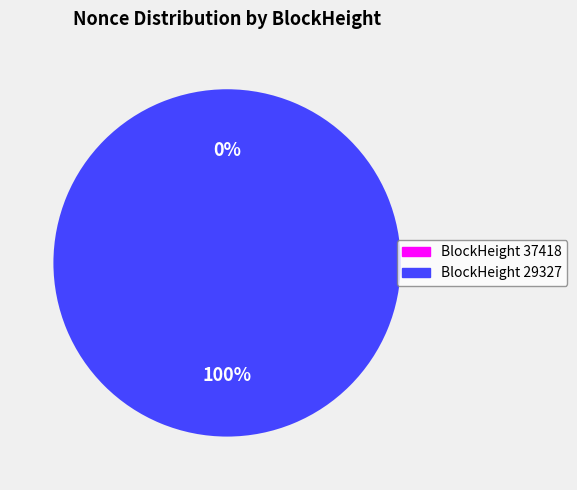

Does any single category account for the majority?

Yes